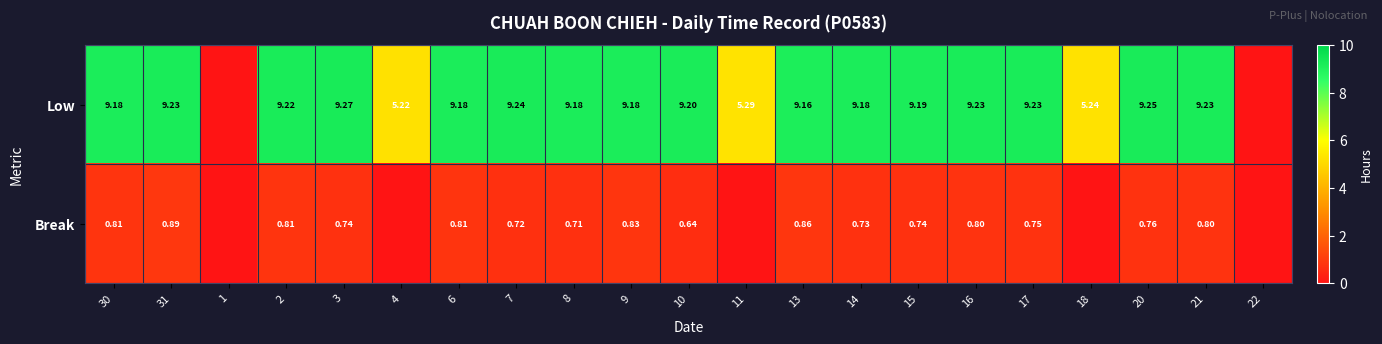

Rank the series at 16 from highest to lowest value.

Low, Break